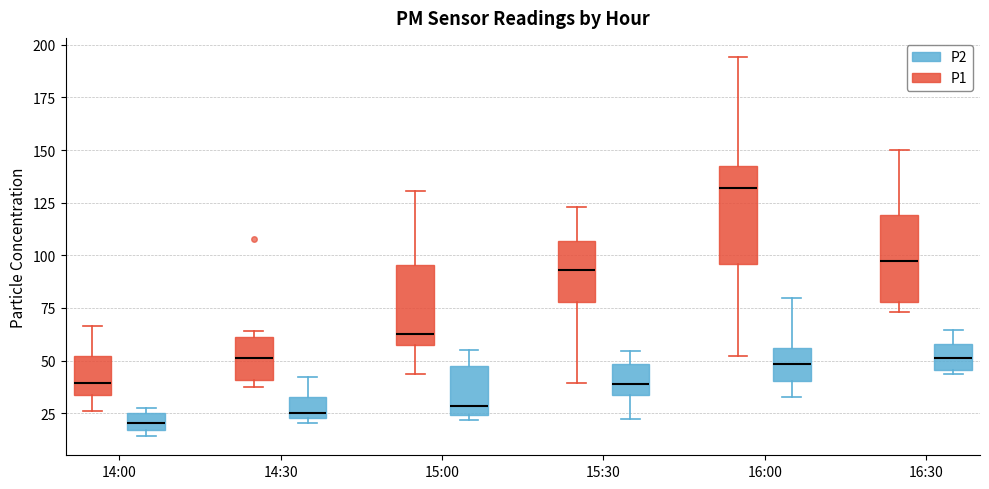

Which box is the tallest, from its lower edge to its upper edge?

16:00 (P1)